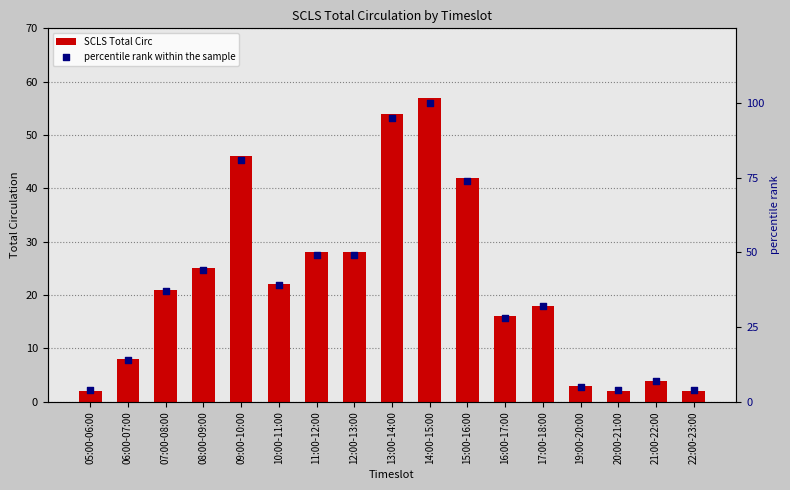

At how many categories does at least one series exceed 42?

7